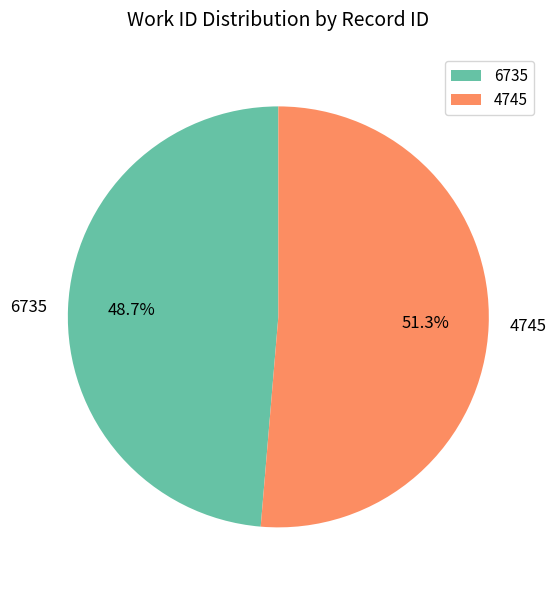

To the nearest percent, what portion does 4745 represent?

51%